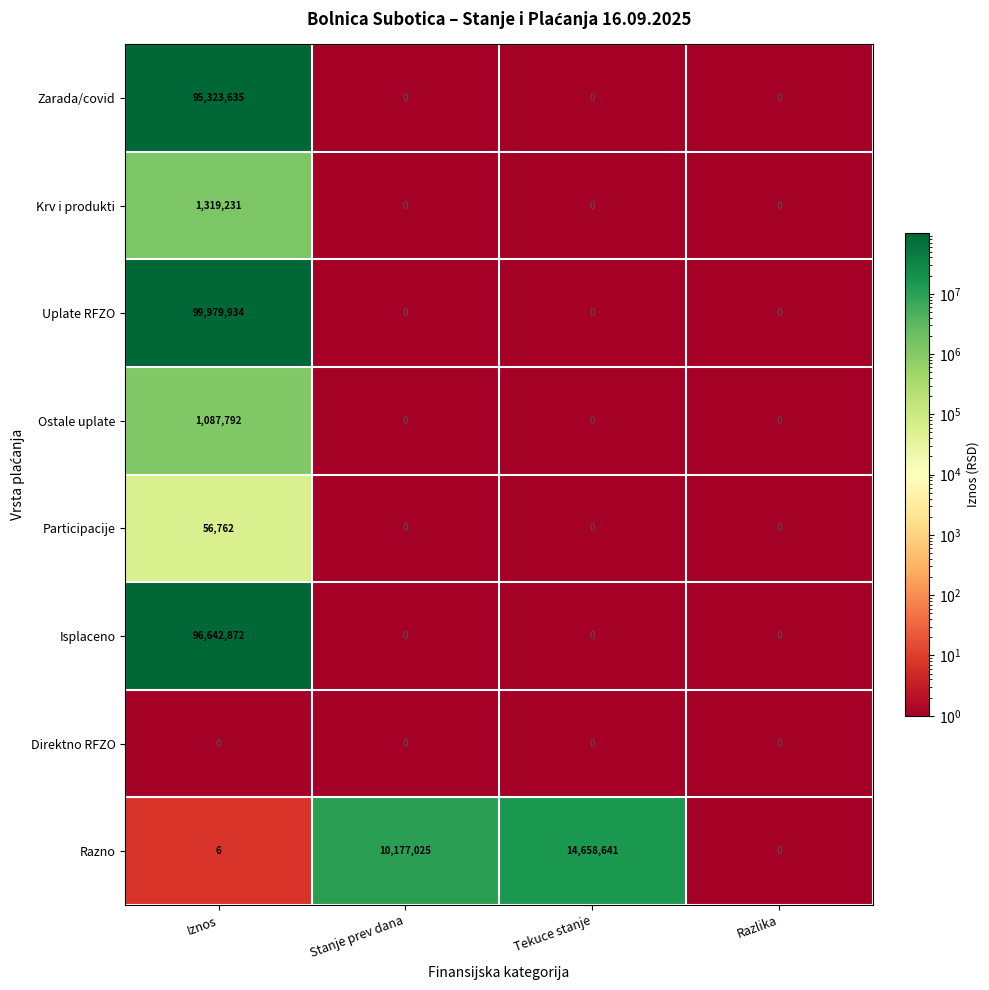

Is it true that Krv i produkti equals 891805 at Tekuce stanje?

False